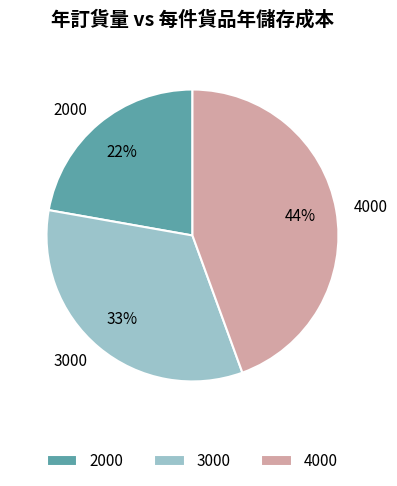

Rank the categories by value from lowest to highest.

2000, 3000, 4000